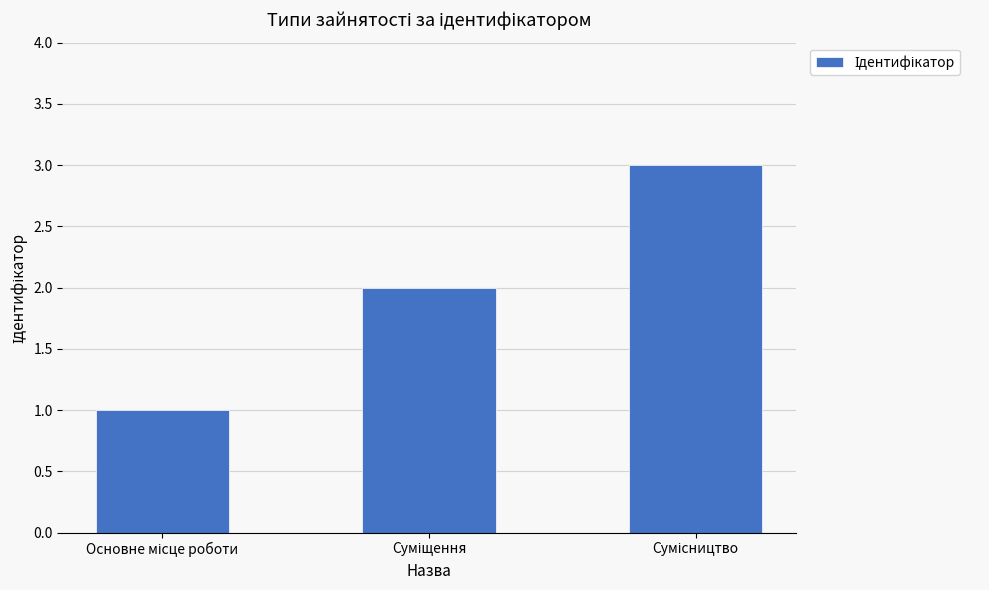

What is the sum of all values?

6